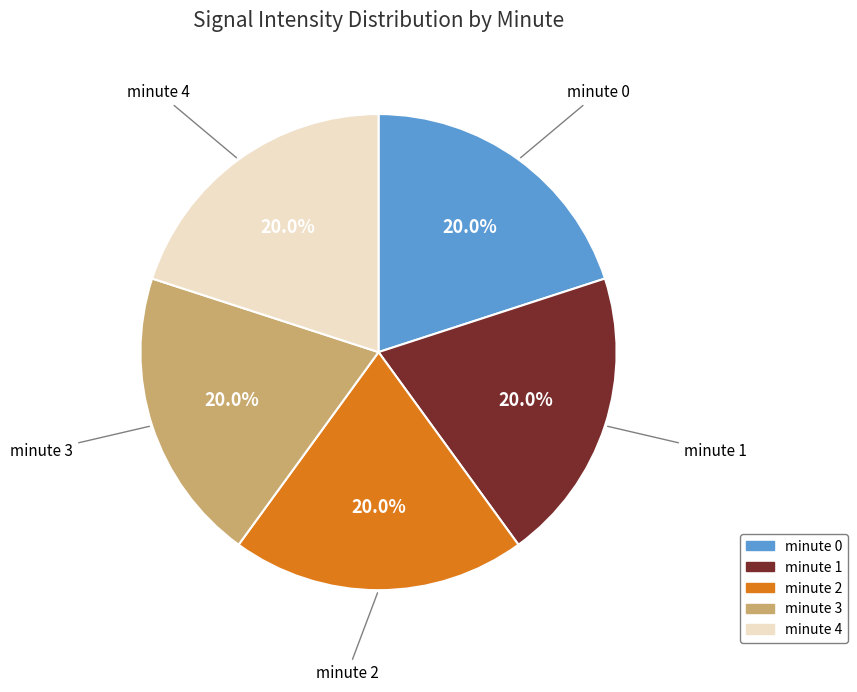

Does minute 0 account for over 50% of the chart?

No